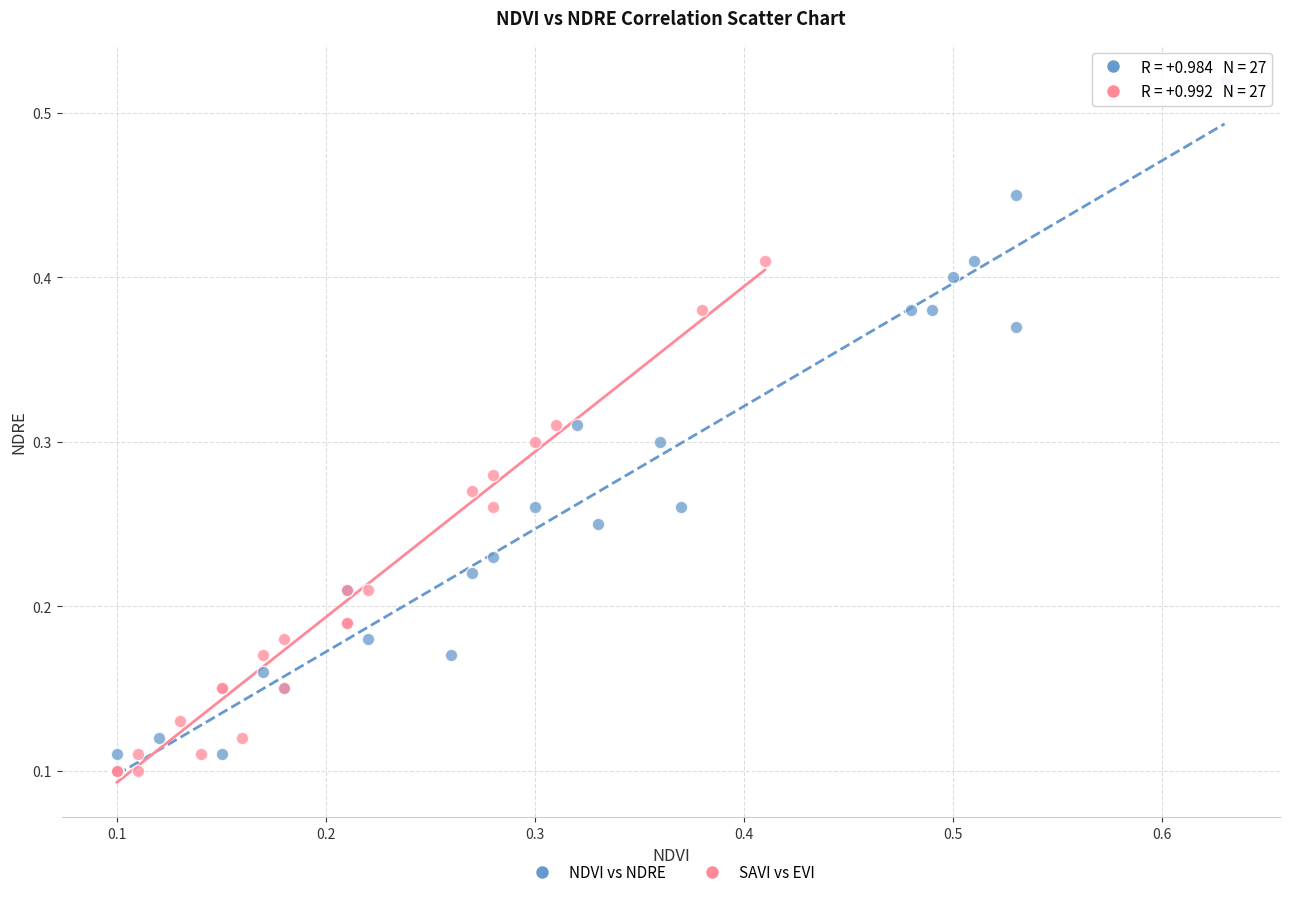

Which series contains the highest Y value?

NDVI vs NDRE